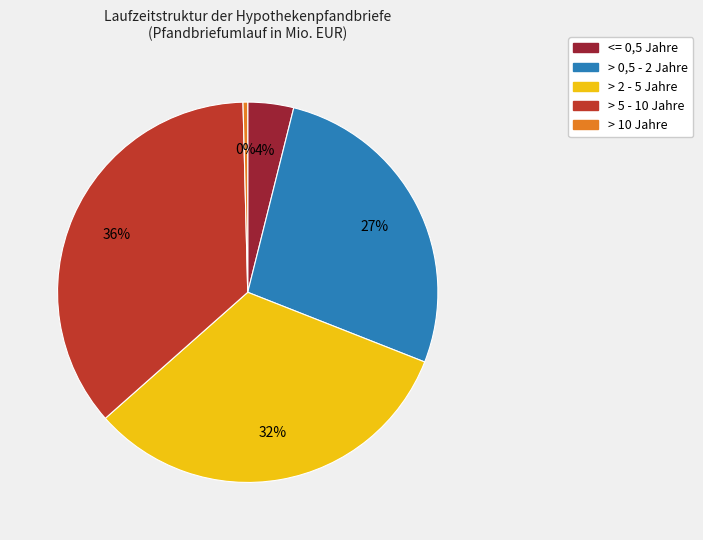

Which category has the smallest portion of the pie?

> 10 Jahre